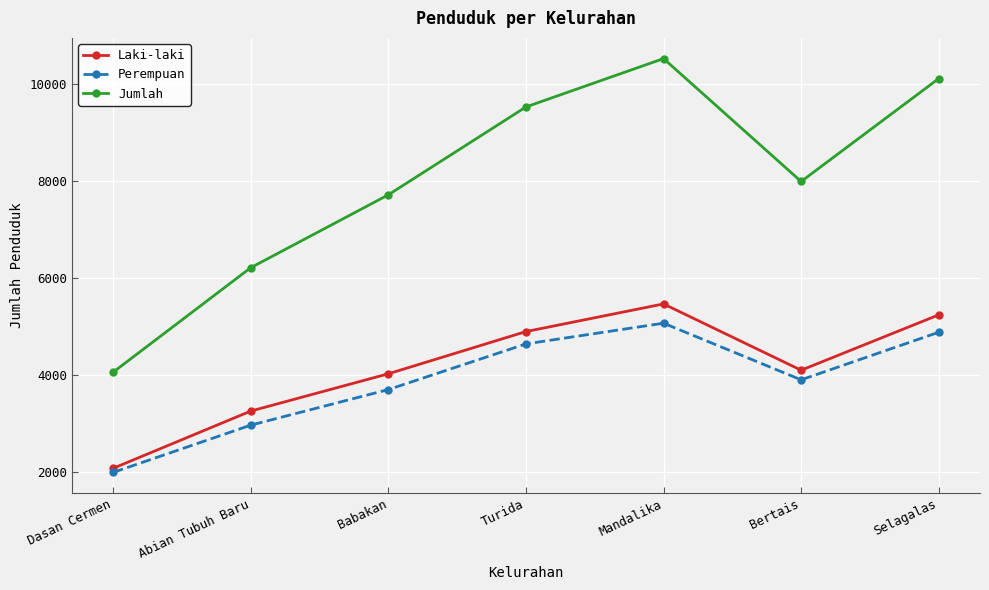

Which category has the highest value across all series?

Mandalika